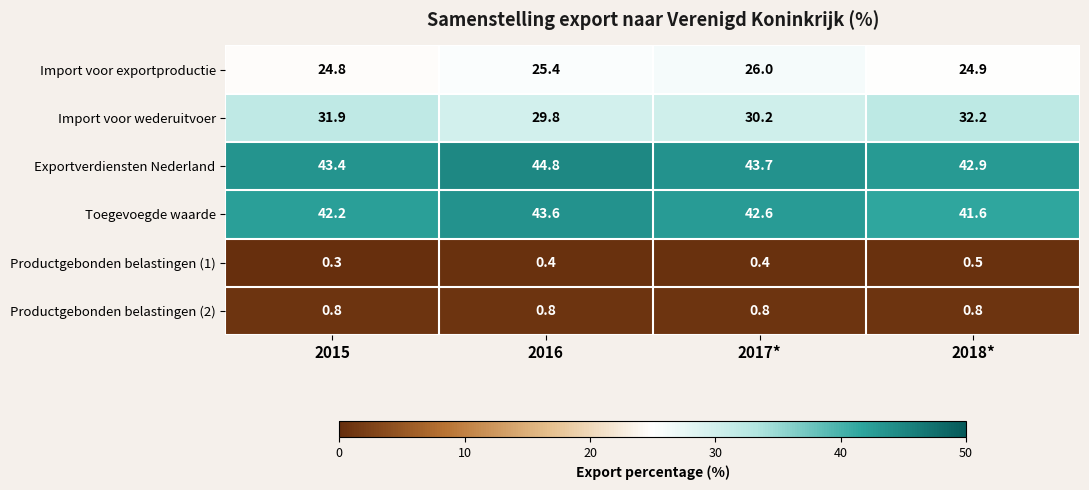

What is the difference between the highest and lowest values at 2015?

43.1